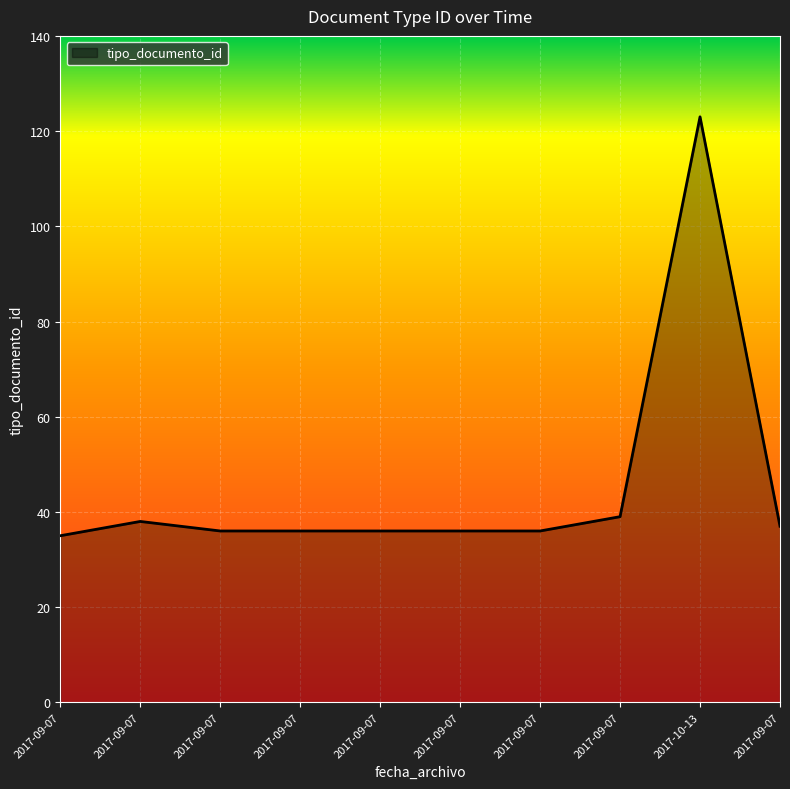

Which label corresponds to the largest value in the chart?

2017-10-13